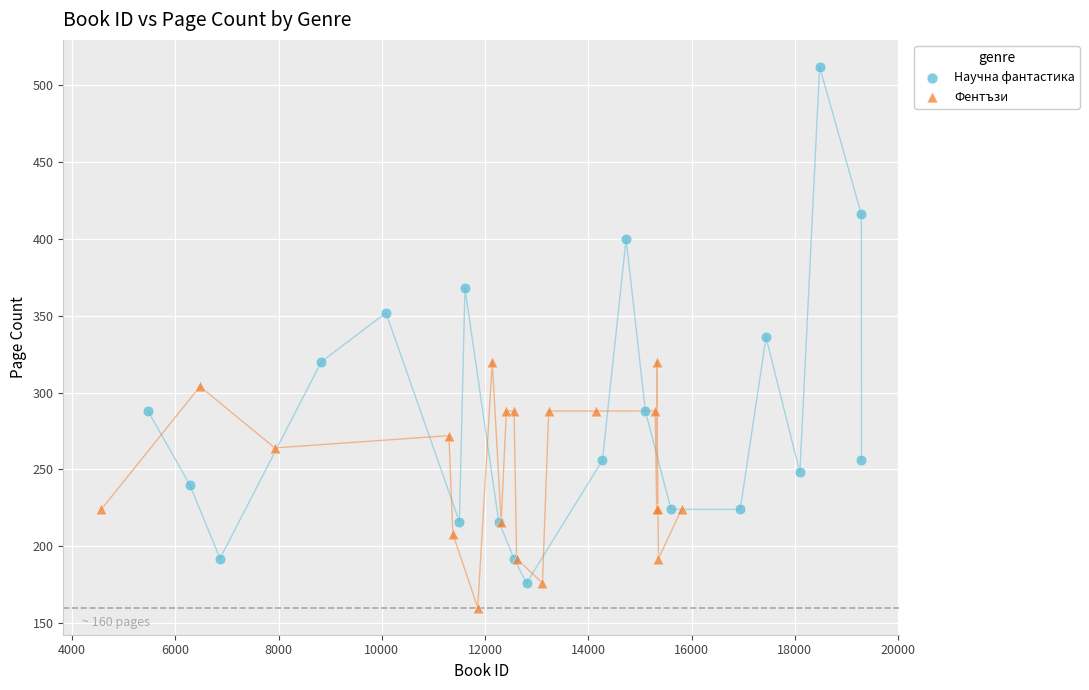

Which series has the largest Y range (max minus min)?

Научна фантастика